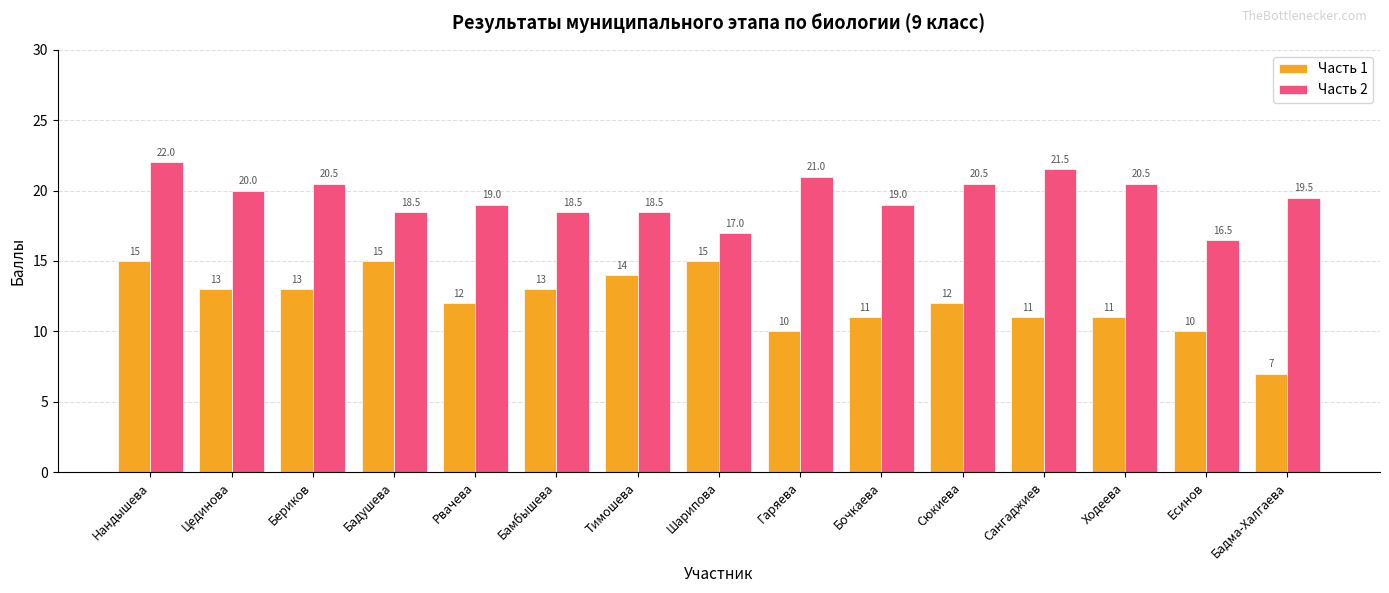

Which series has the widest spread of values?

Часть 1